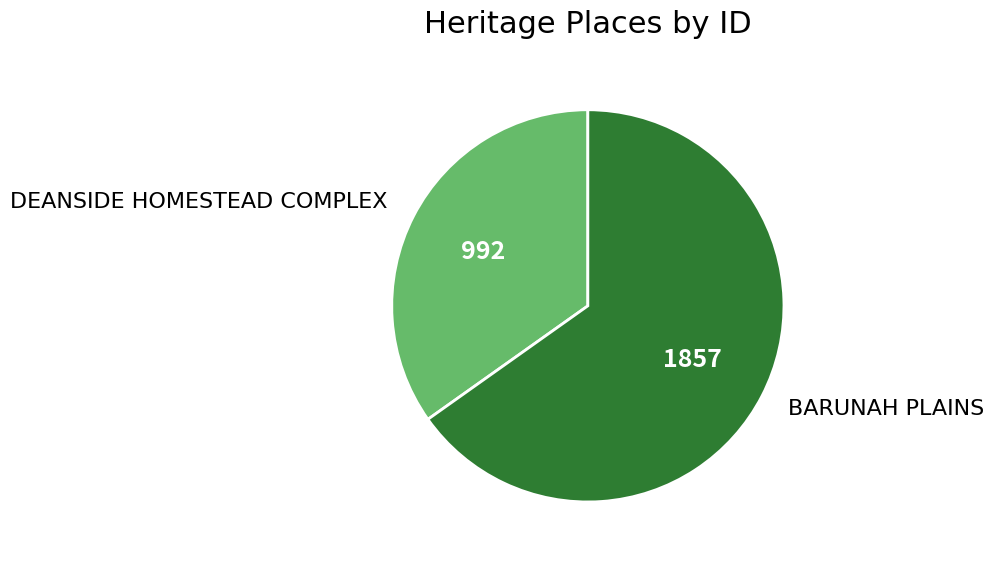

What is the ratio of the value at DEANSIDE HOMESTEAD COMPLEX to the value at BARUNAH PLAINS?

0.5